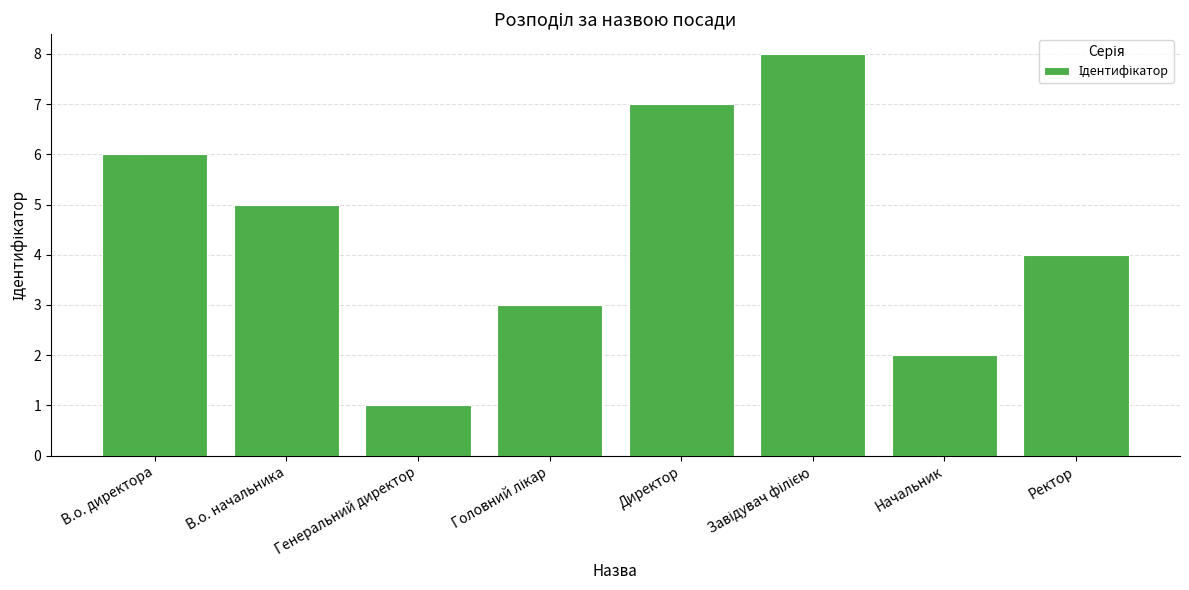

Reading left to right, what are all the values shown in this chart?

6	5	1	3	7	8	2	4